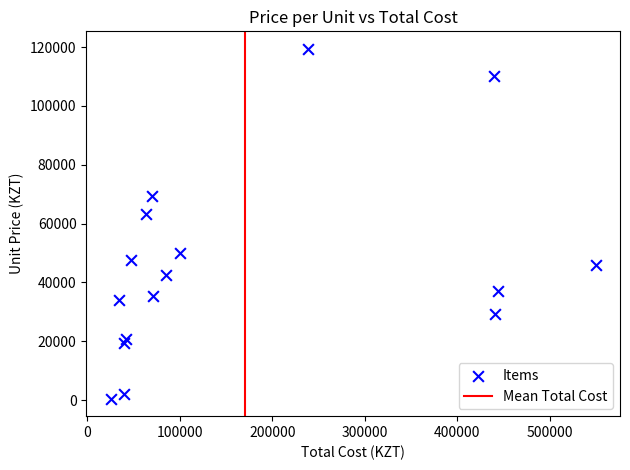

What Y value in the scatter plot is closest to 59941?

63346.6